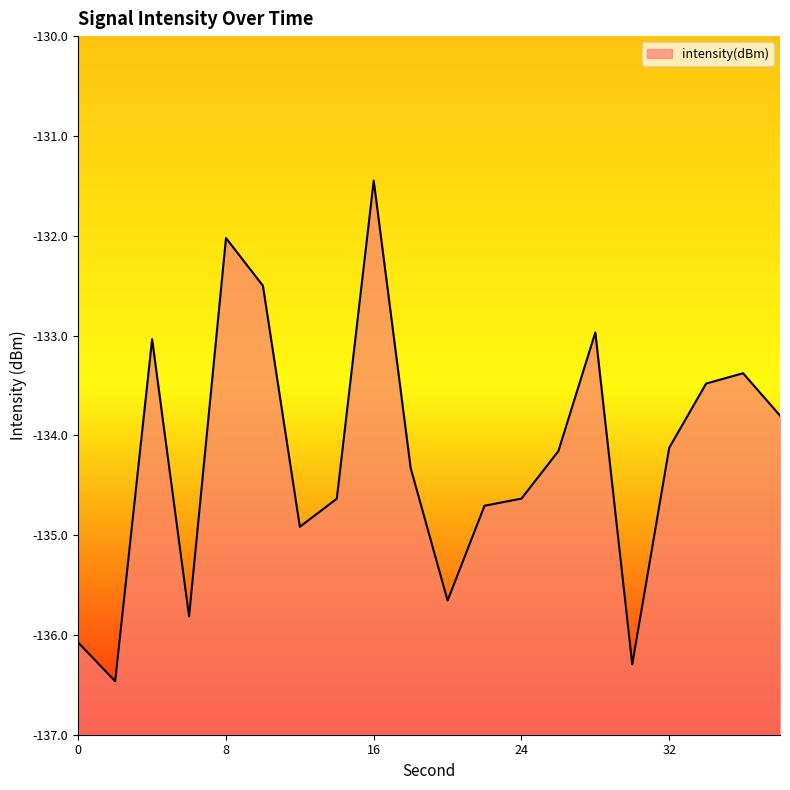

List the labels in order of value, largest first.

16, 8, 10, 28, 4, 36, 34, 38, 32, 26, 18, 24, 14, 22, 12, 20, 6, 0, 30, 2